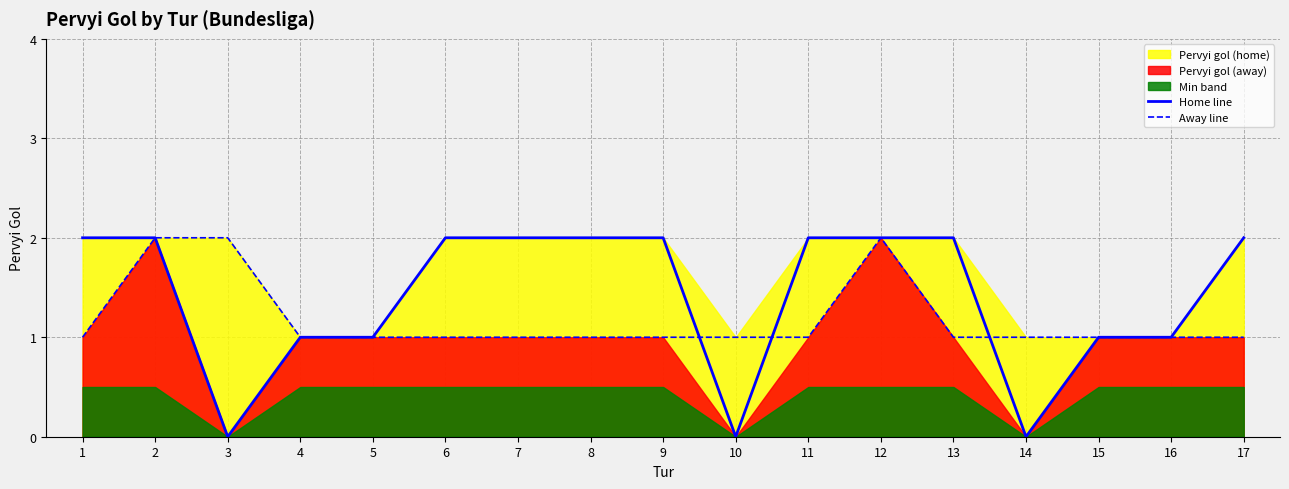

Between 1 and 10, which series saw the biggest shift?

Home line